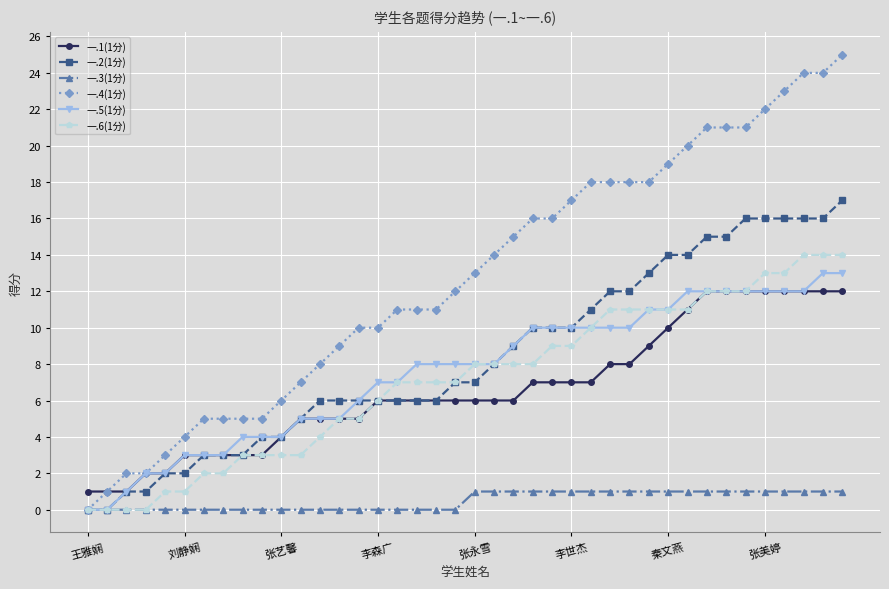

Count the number of data series in this chart.

6